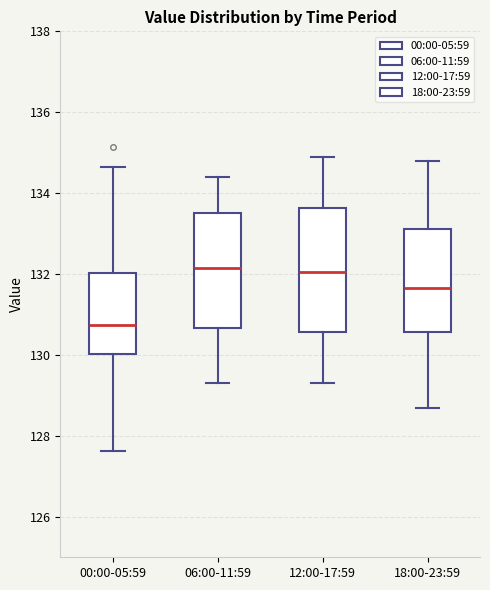

Which box's median line is the lowest?

00:00-05:59